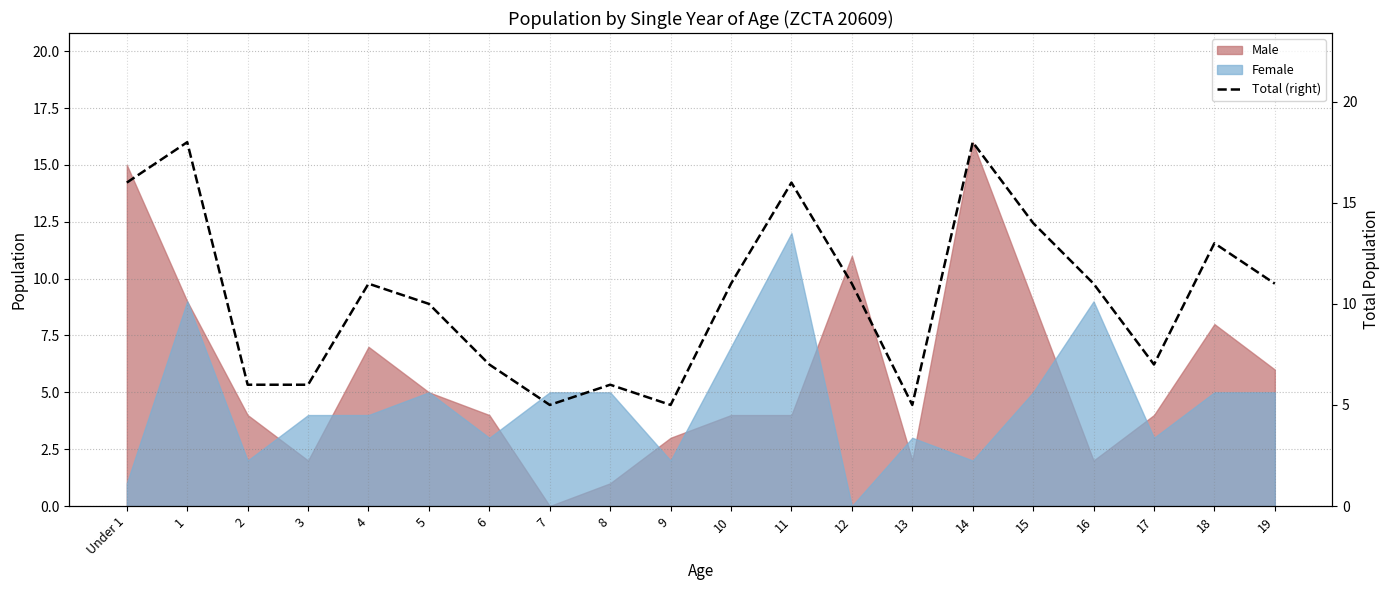

How many lines are shown in the chart?

1